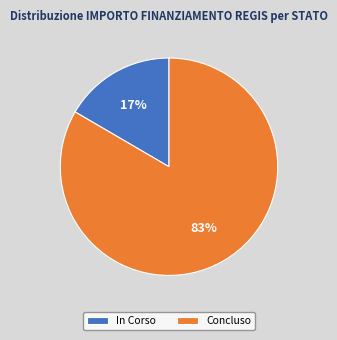

True or false: Concluso accounts for 83% of the total.

True